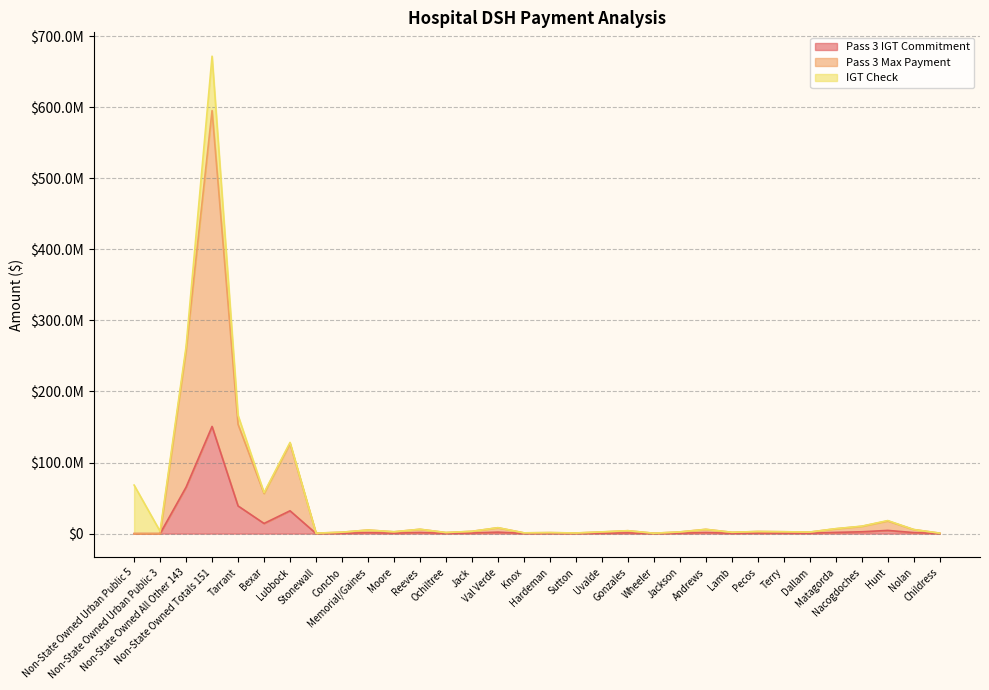

True or false: Pass 3 IGT Commitment has a value of 15118063.2 at Bexar.

False